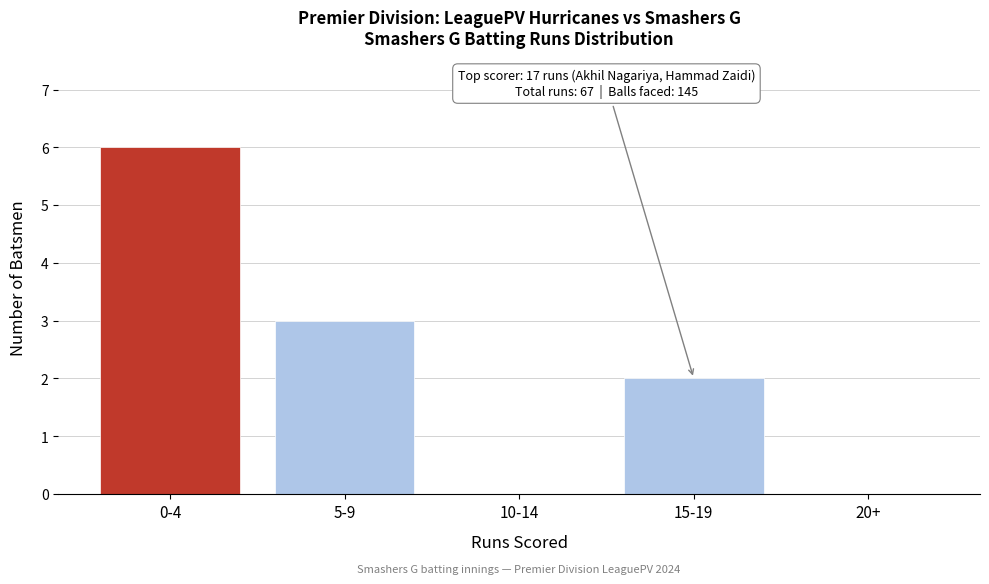

Reading left to right, extract all data points from this chart.

0-4=6	5-9=3	10-14=0	15-19=2	20+=0